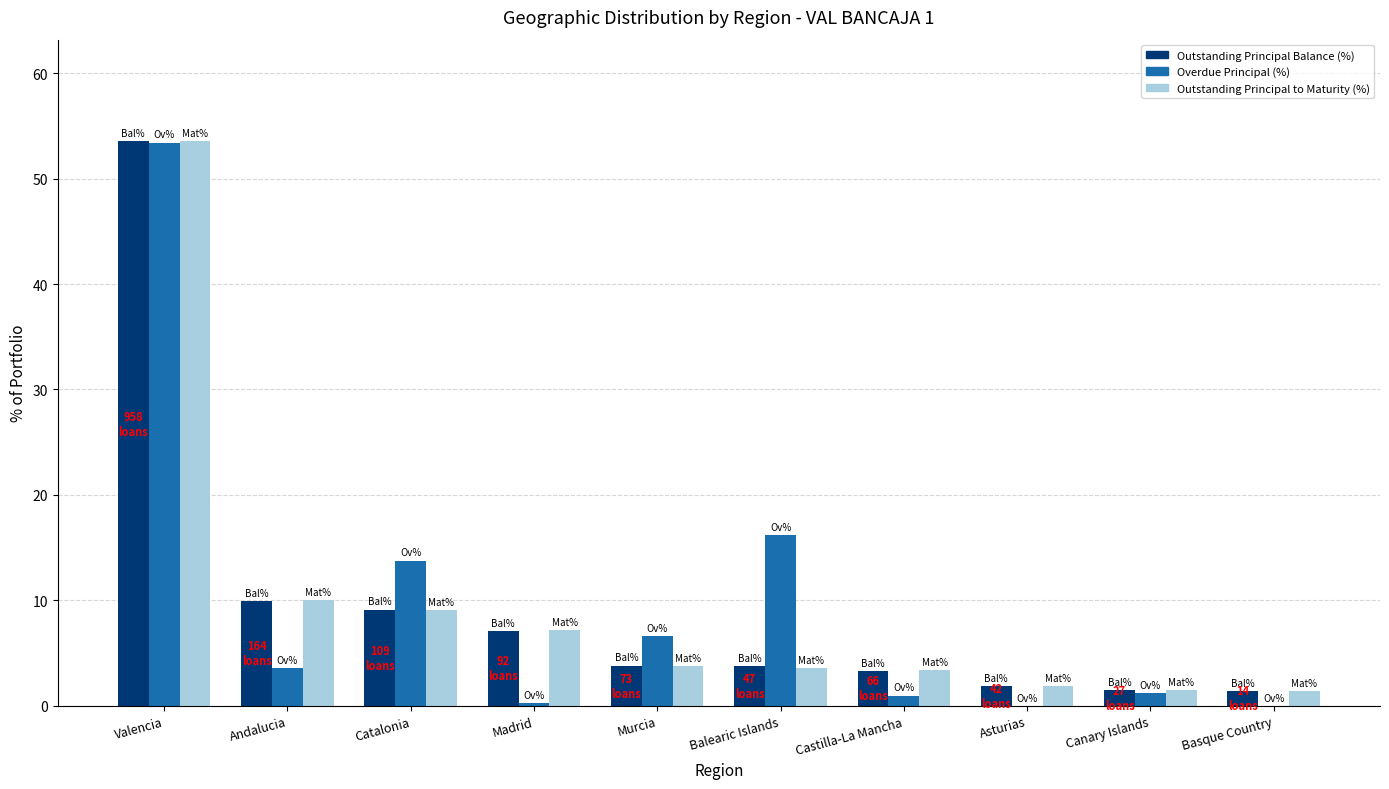

Count the number of categories in the chart.

10